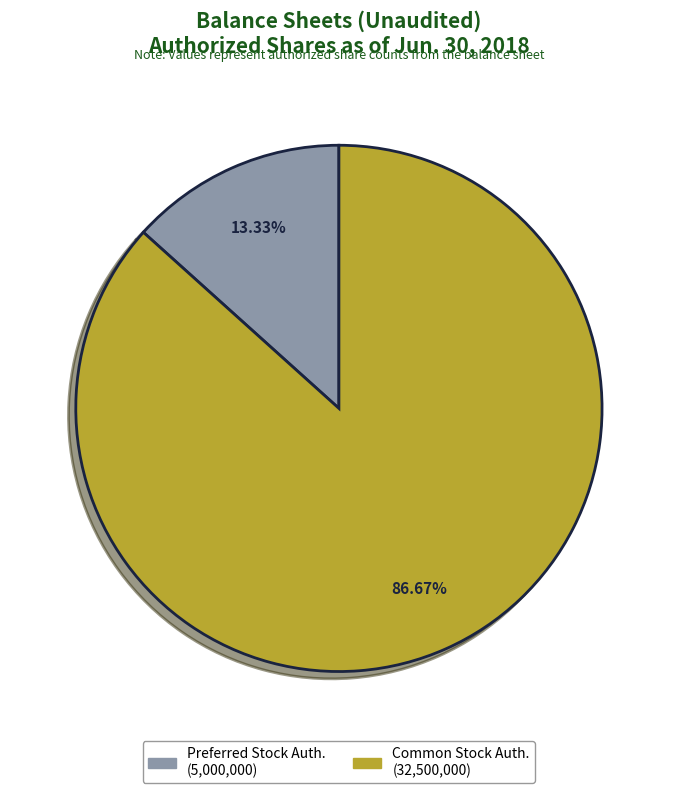

Is there a majority slice in this chart?

Yes